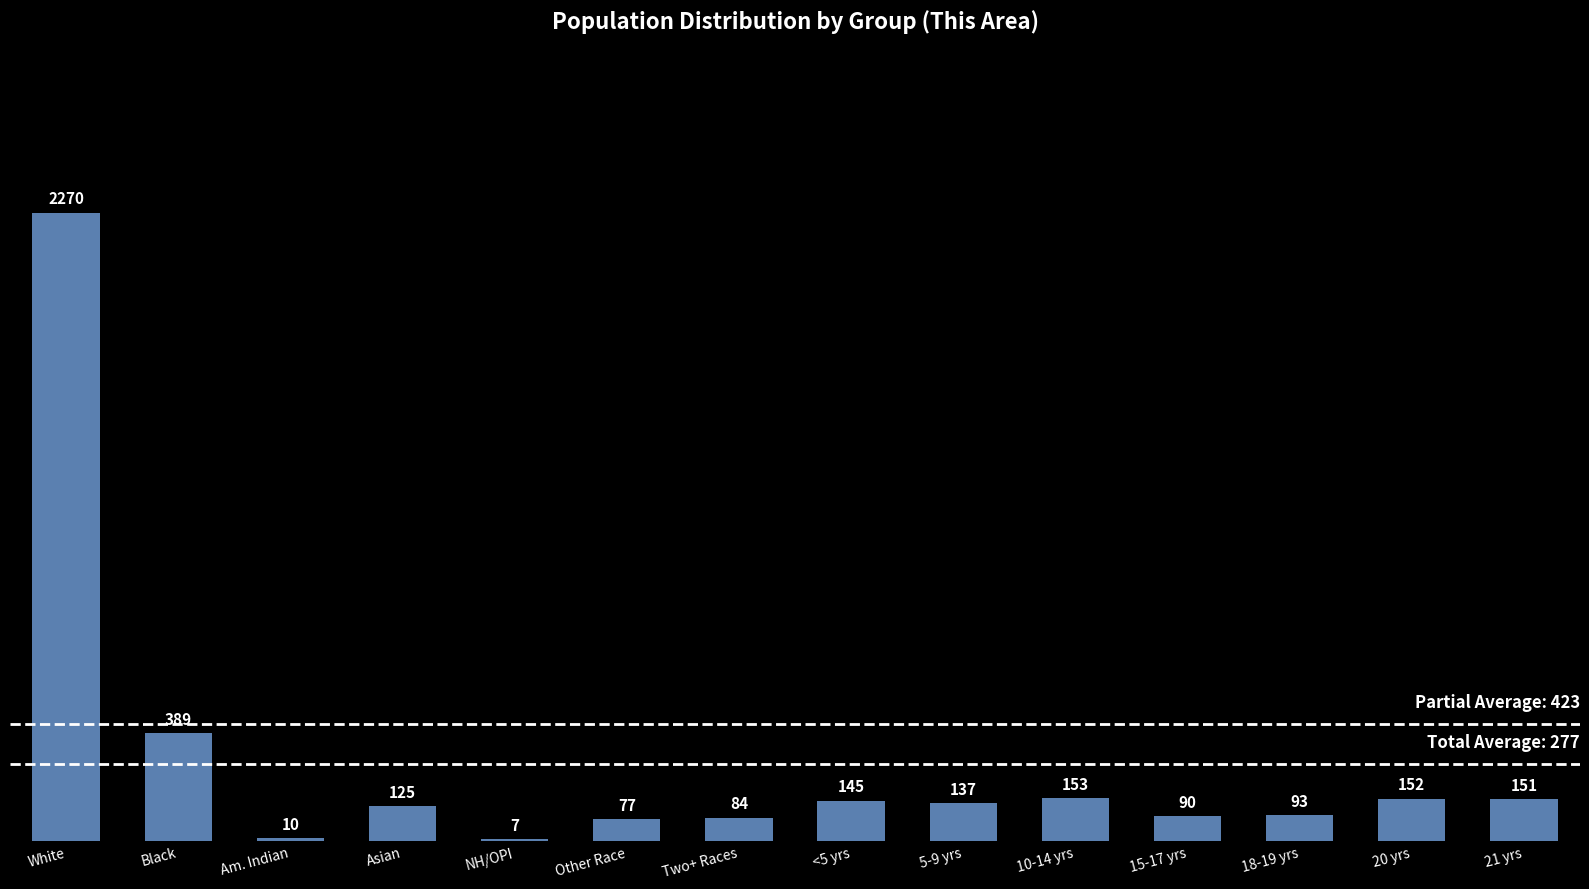

Are the bars grouped side by side (vs. stacked)?

No